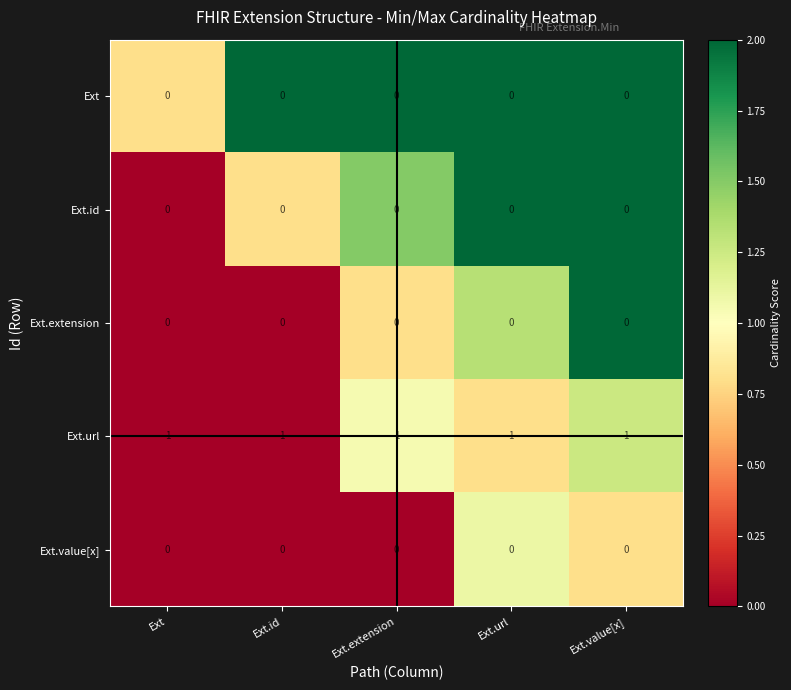

Is the value of Ext at Ext.extension greater than the value of Ext.url at Ext.value[x]?

No